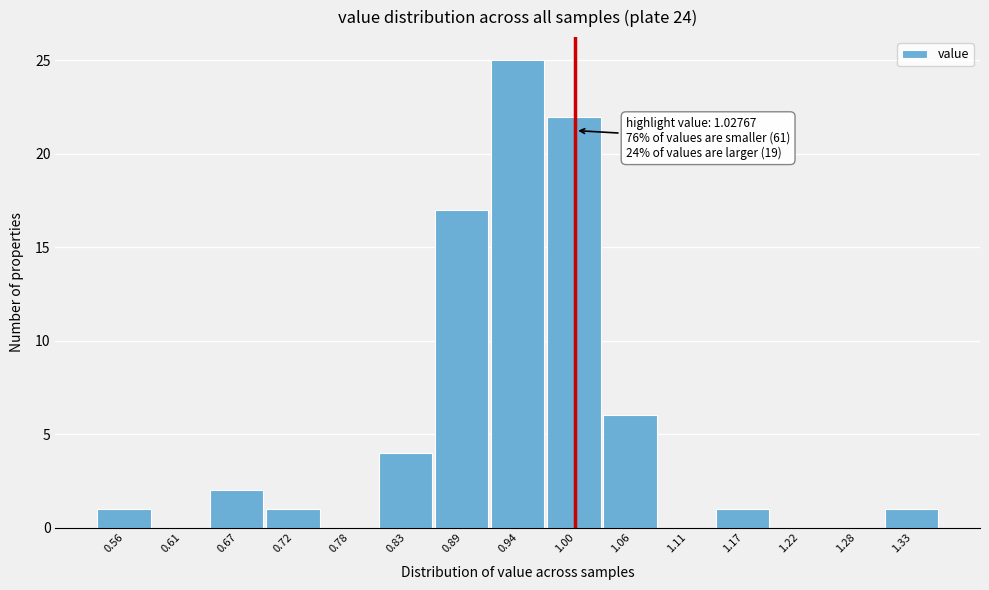

Reading left to right, transcribe all the data shown in this chart.

0.56=1	0.61=0	0.67=2	0.72=1	0.78=0	0.83=4	0.89=17	0.94=25	1.00=22	1.06=6	1.11=0	1.17=1	1.22=0	1.28=0	1.33=1